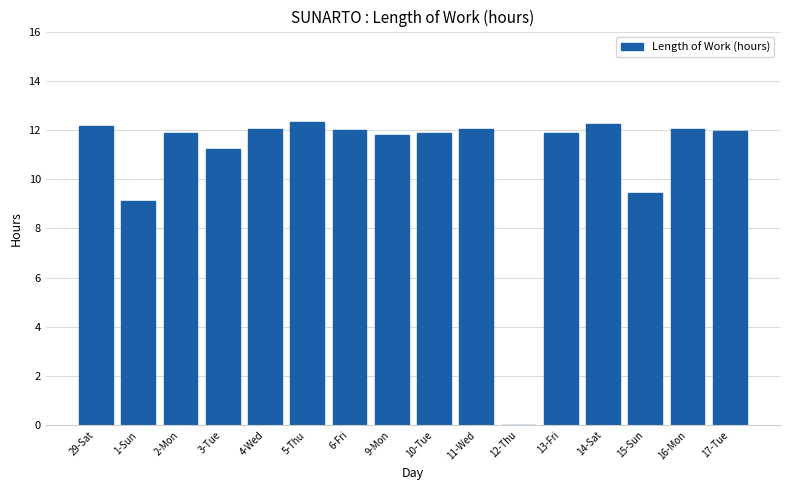

The value at 17-Tue is 12.0. True or false?

True